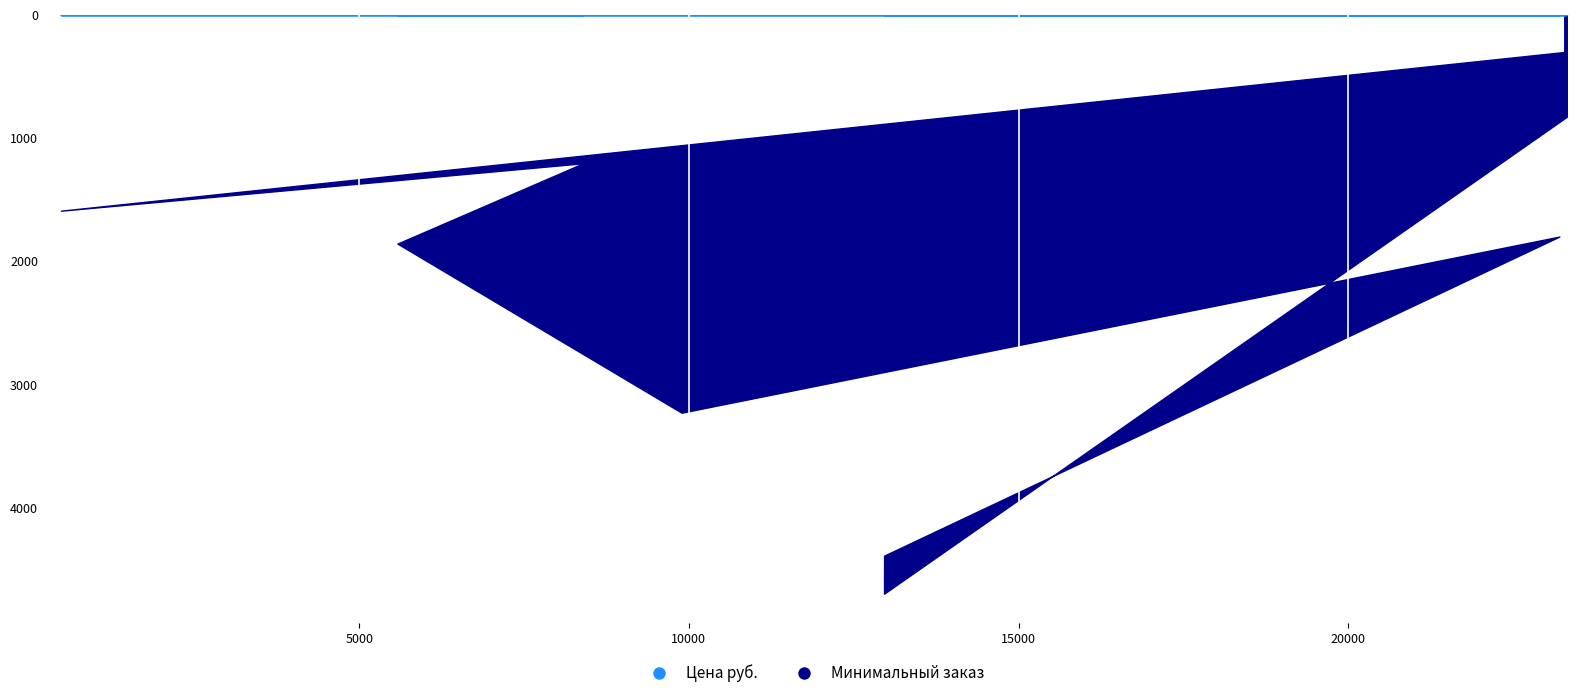

What is the difference between the highest and lowest values at 8397?

1204.1